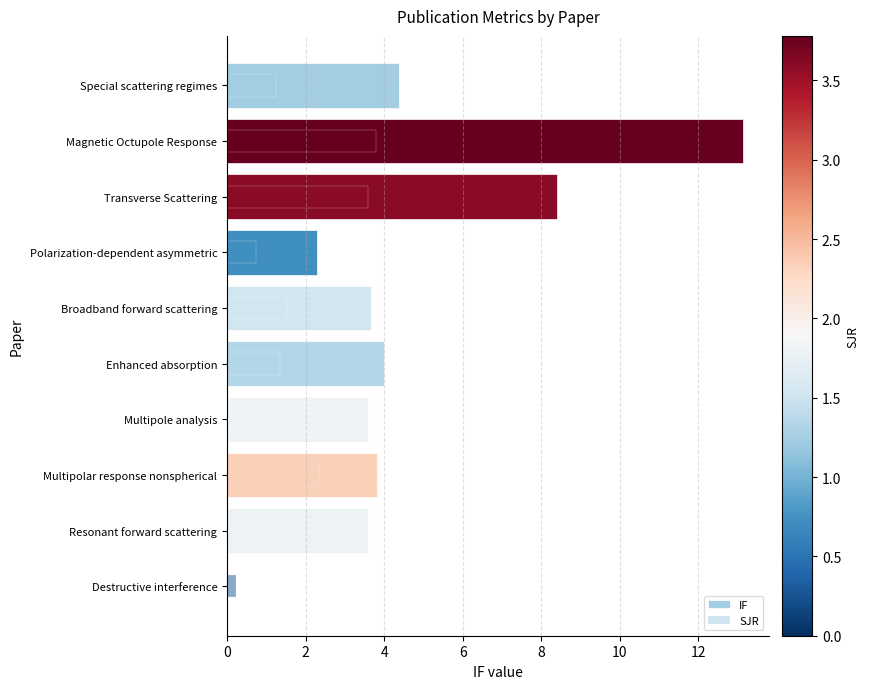

What is the difference between the maximum and minimum values in the SJR series?

3.5